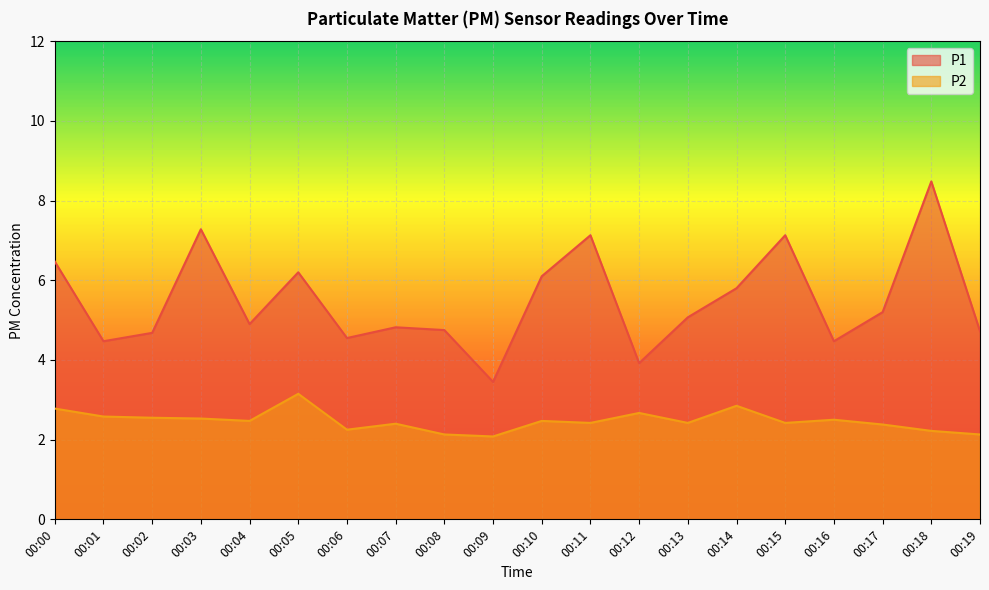

At 00:12, list the series in order from largest to smallest.

P1, P2